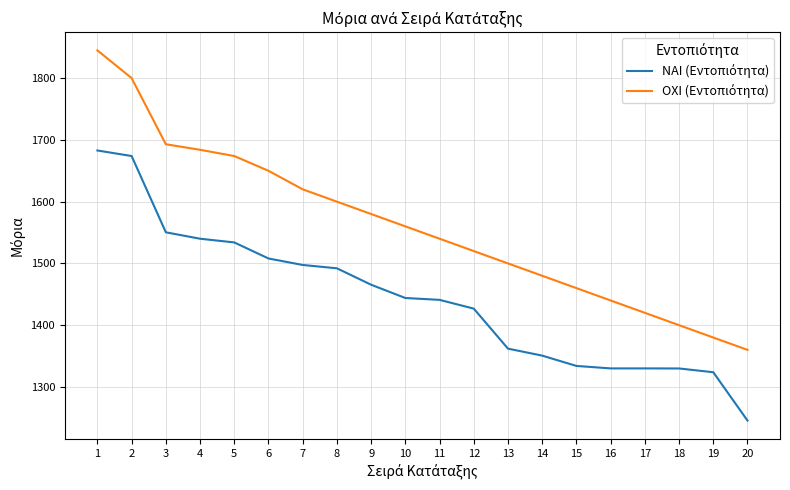

What is the difference between the highest and lowest values at 4?

144.0